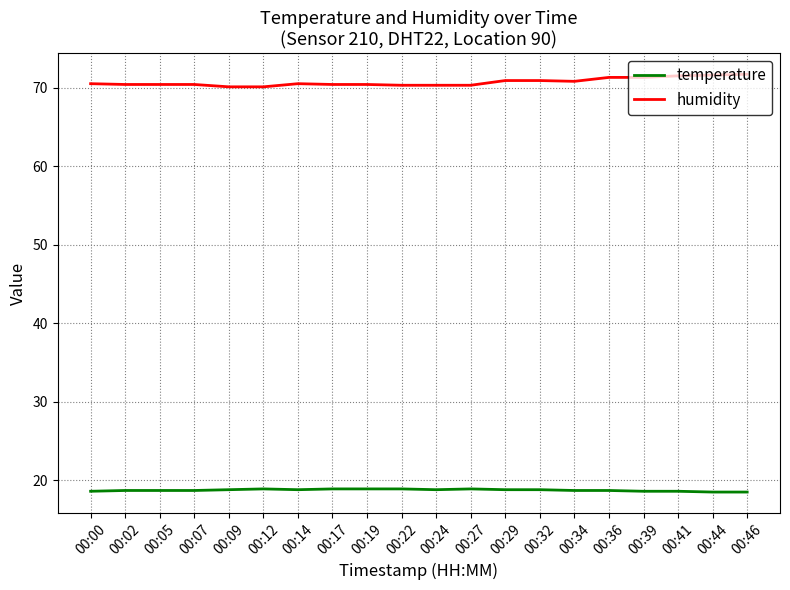

What is the maximum value shown in the chart?

71.7